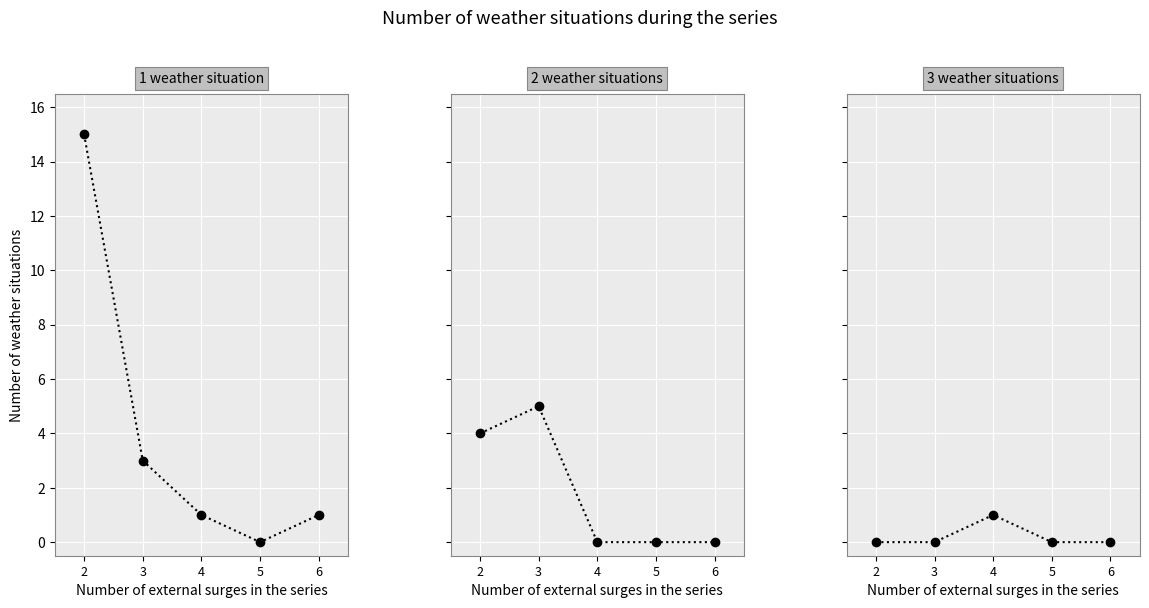

Count the 2 weather situations values in the range 0 to 4.

4